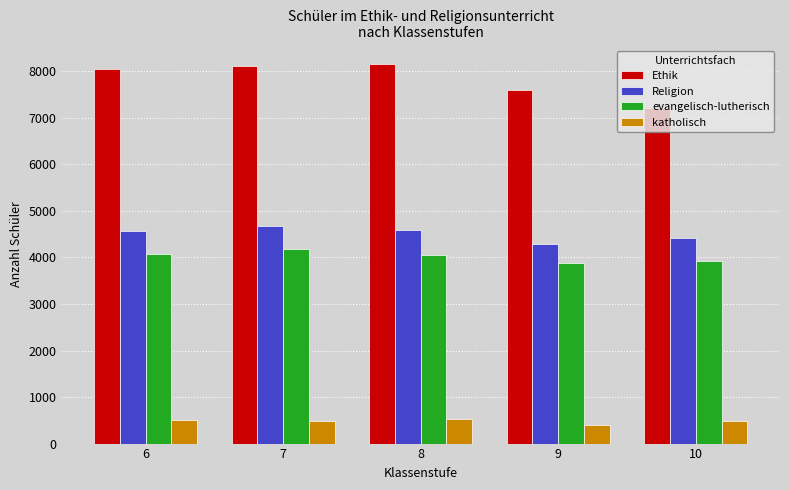

What is the spread (max minus min) of values at 6?

7538